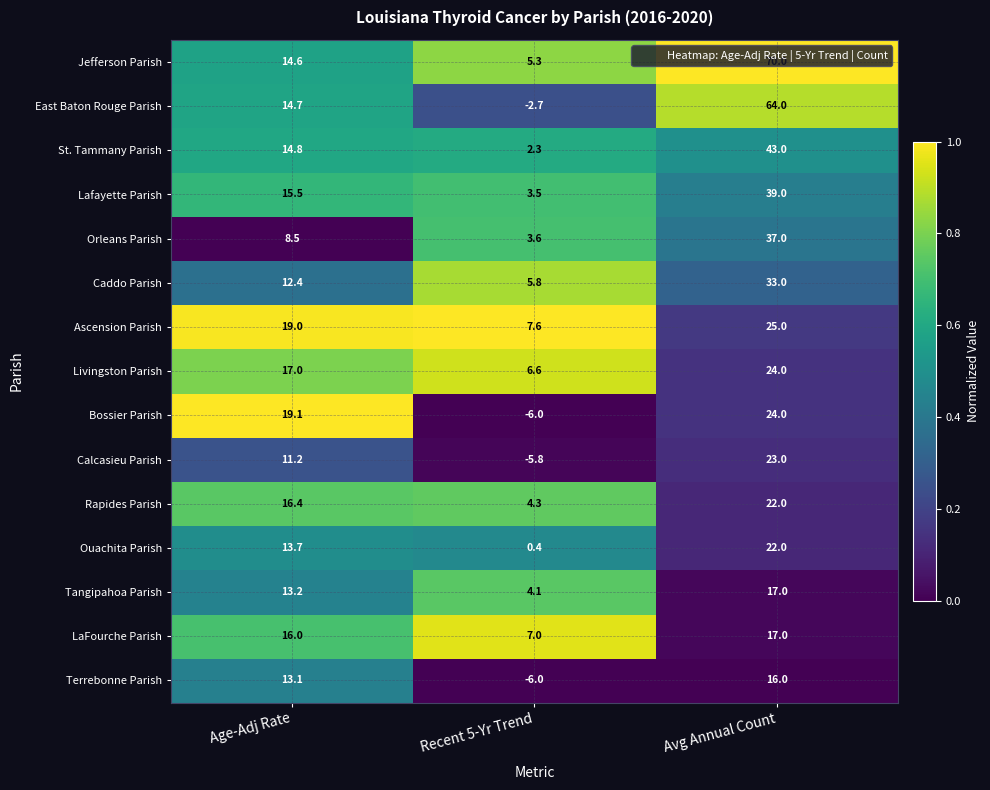

List the labels in order of Ascension Parish value, largest first.

Avg Annual Count, Age-Adj Rate, Recent 5-Yr Trend